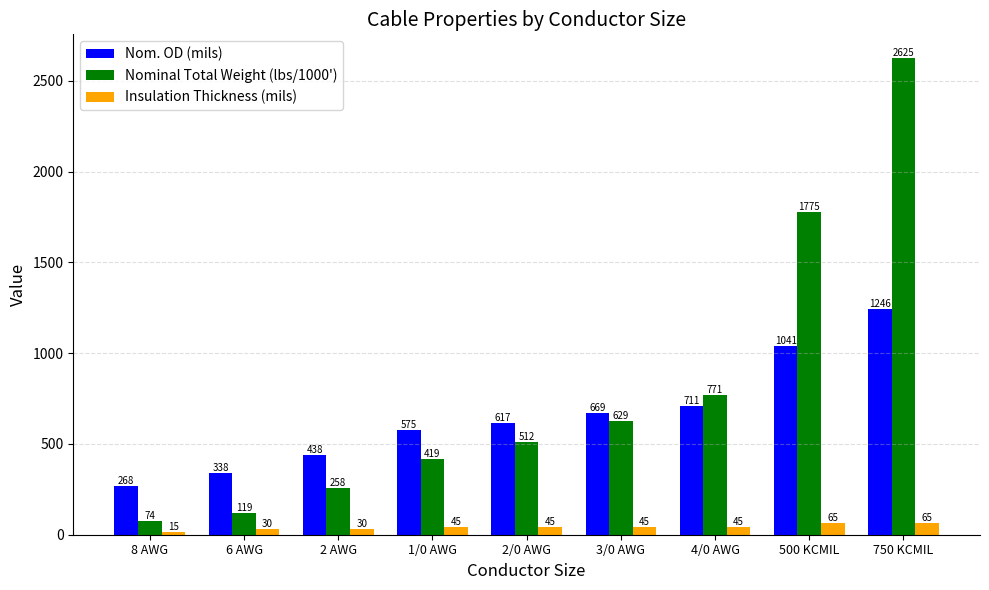

How many categories are shown in the chart?

9